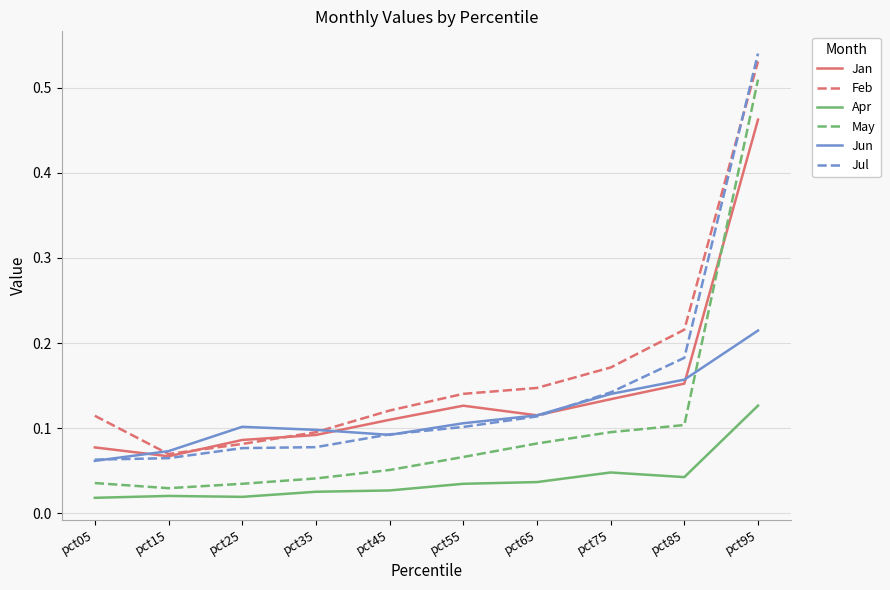

True or false: May and Jun intersect in this chart.

True